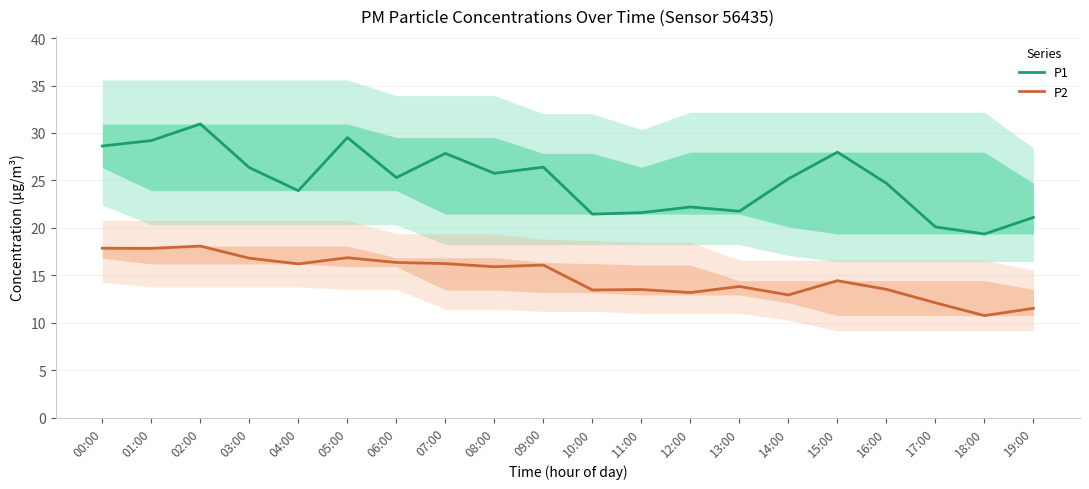

How many values in the P2 series exceed 15?

10